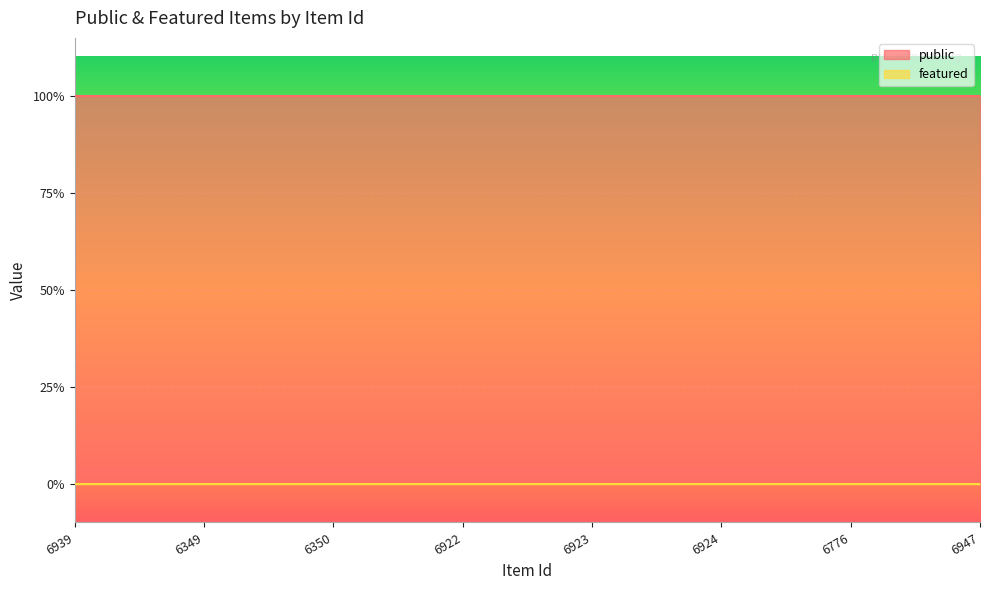

How many lines are shown in the chart?

2